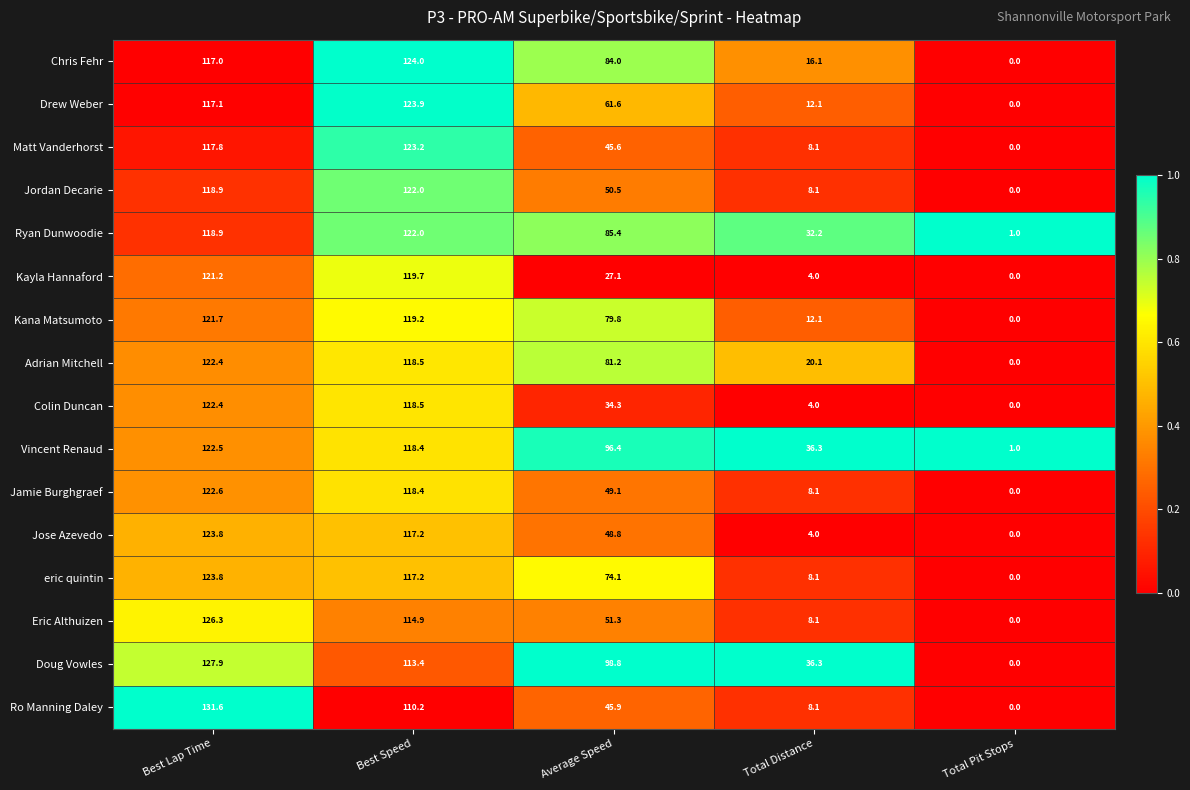

At how many categories does at least one series exceed 0?

5